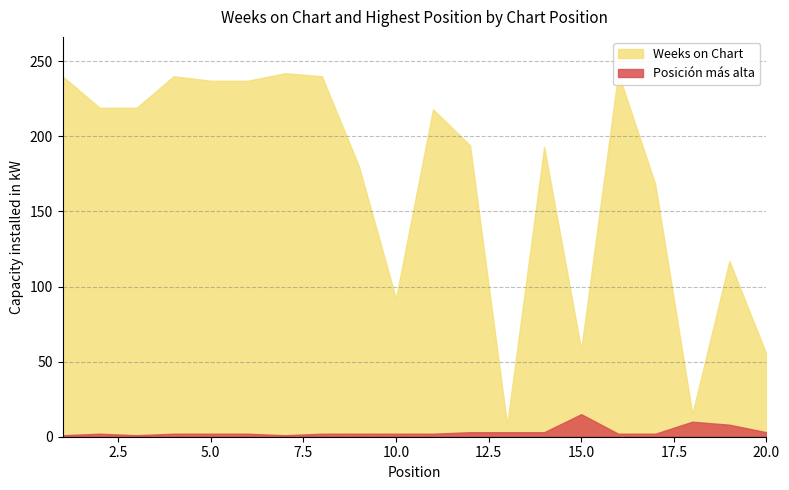

What is the difference between the Weeks on Chart values at 20 and 15?

3